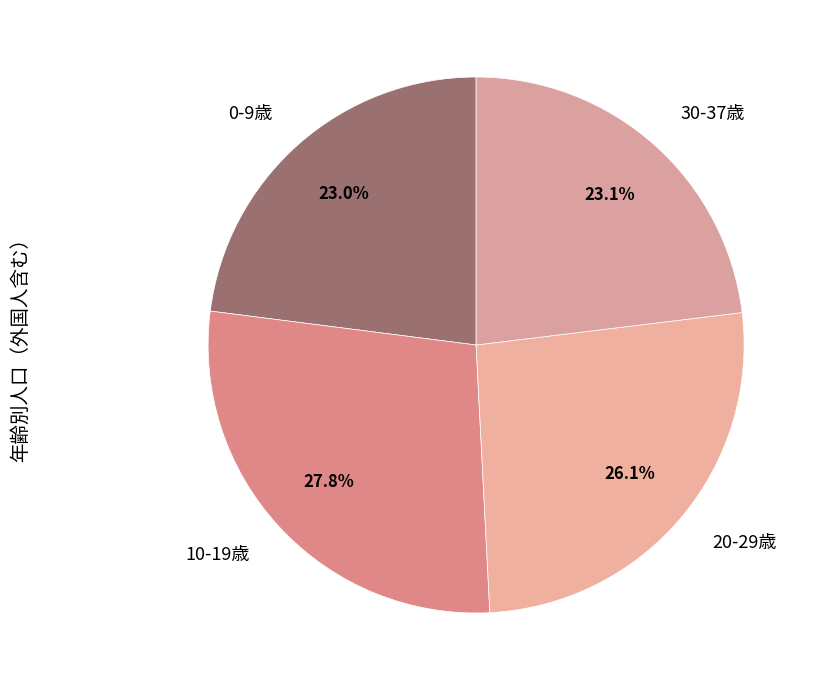

Between 20-29歳 and 30-37歳, which is larger?

20-29歳